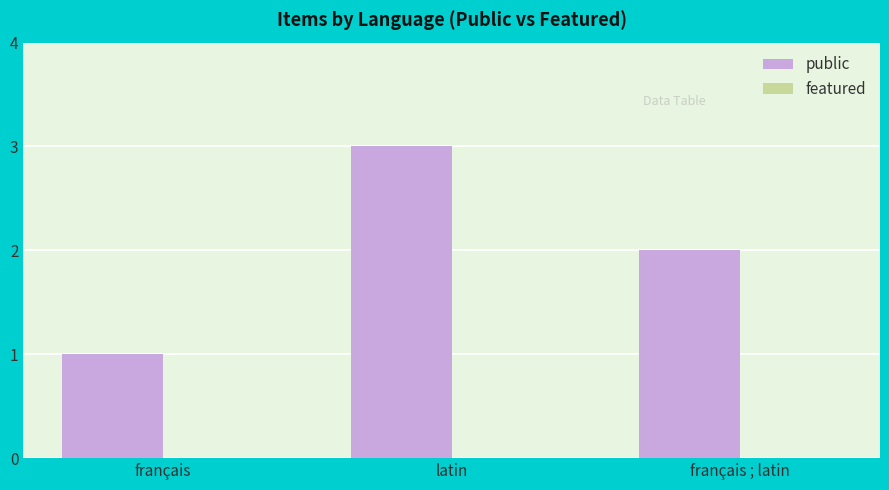

List the labels in order of value, largest first.

latin, français ; latin, français